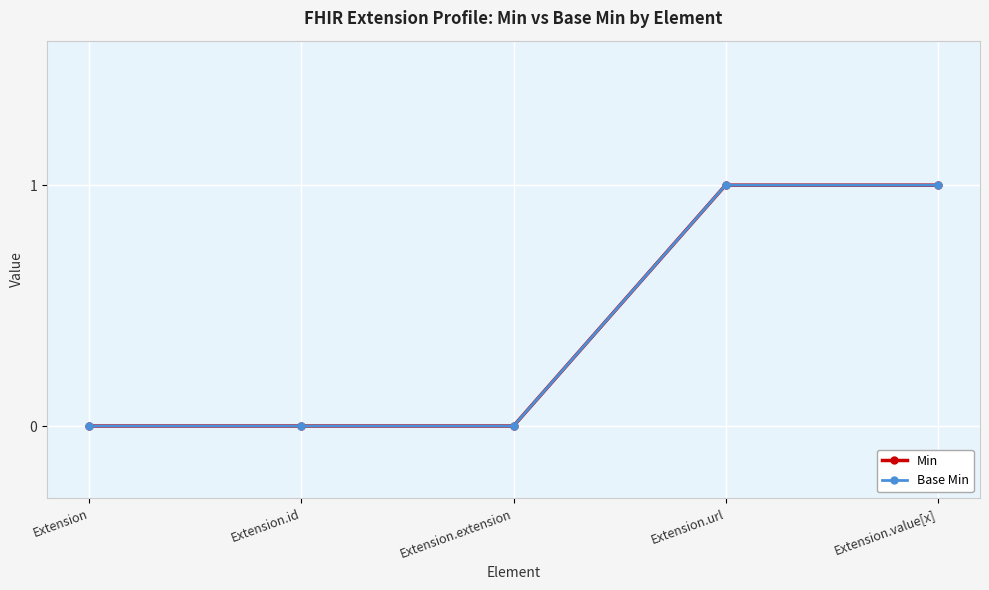

True or false: Min and Base Min intersect in this chart.

False